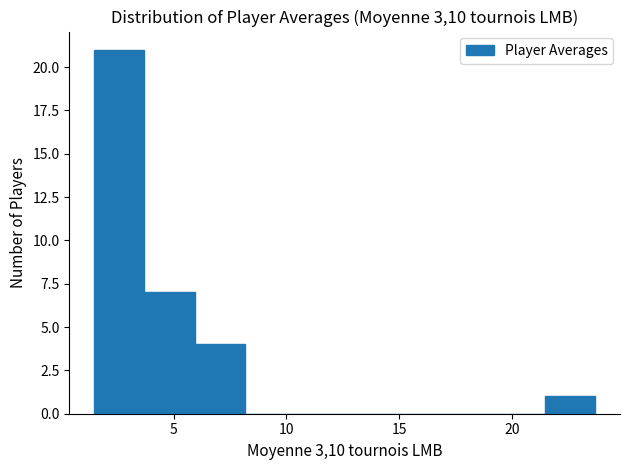

What is the height of the bar covering 1.5 to 3.5 on the x-axis? Neither the bar edges nor the heights are printed on the chart, so give them approximately, as read against the axes.

21